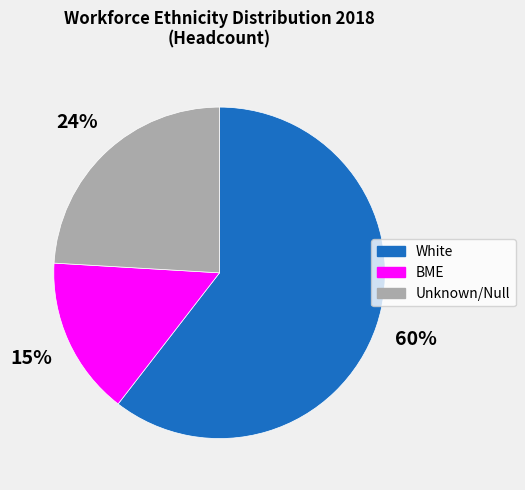

Is the sum of BME and White greater than half?

Yes